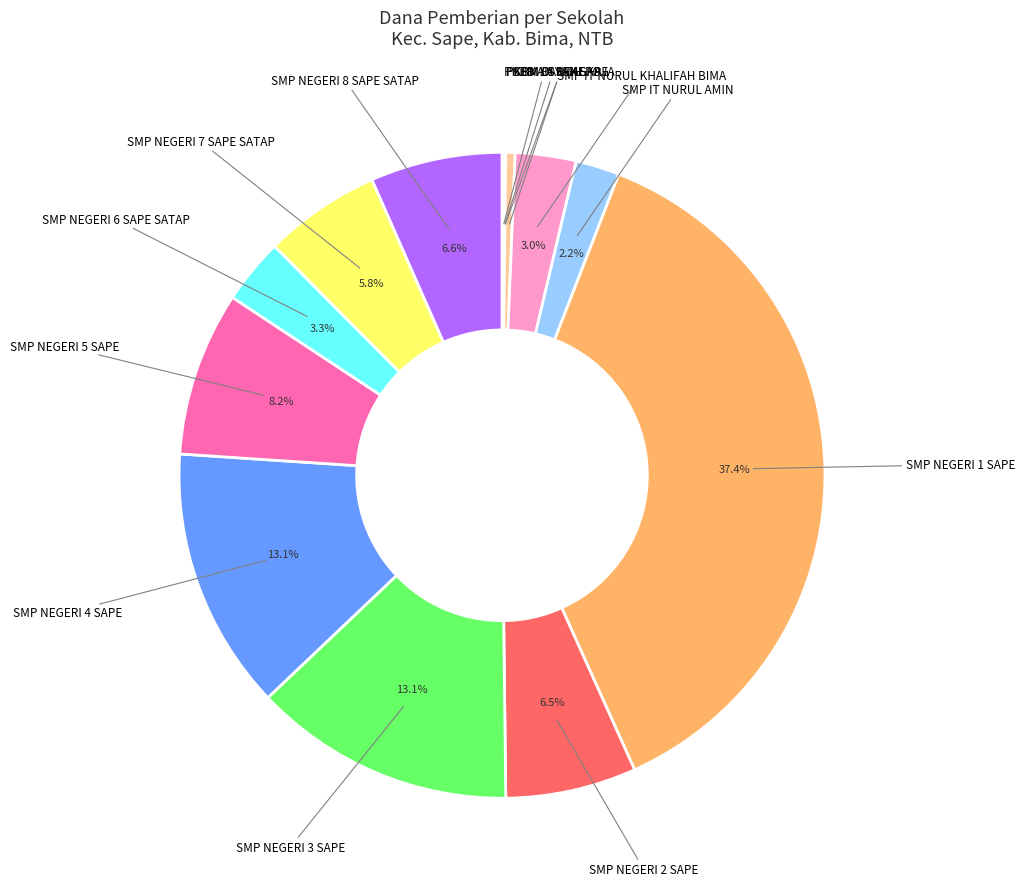

Does SMP IT NURUL AMIN represent more than half of the total?

No